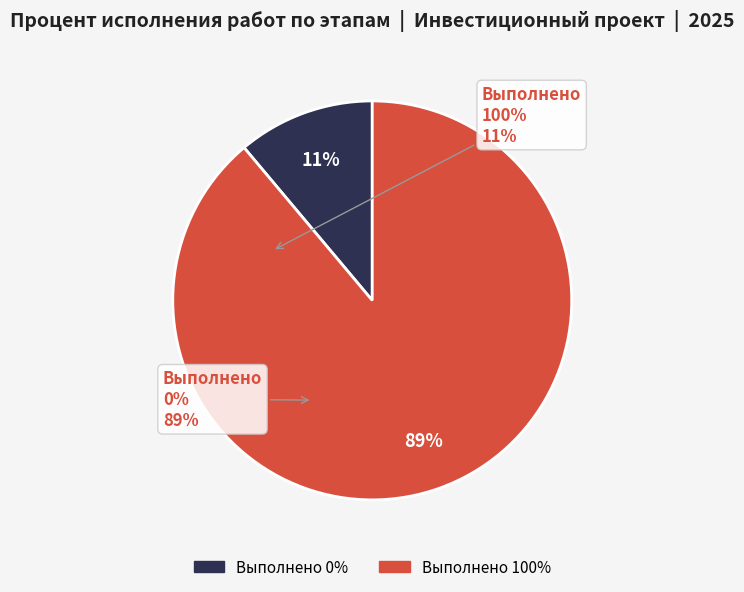

Does any single category account for the majority?

Yes